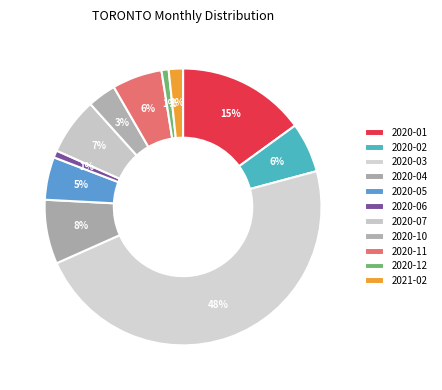

What portion of the pie excludes 2020-01?

85.0%